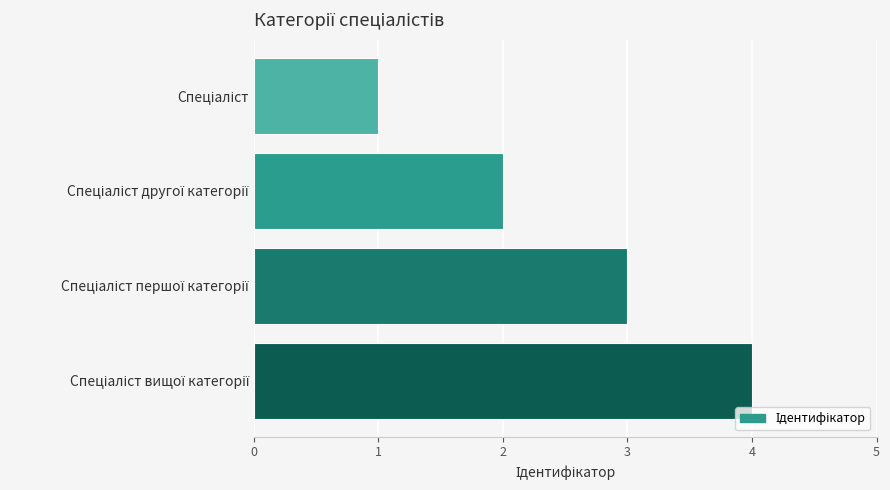

Does the chart contain stacked bars?

No